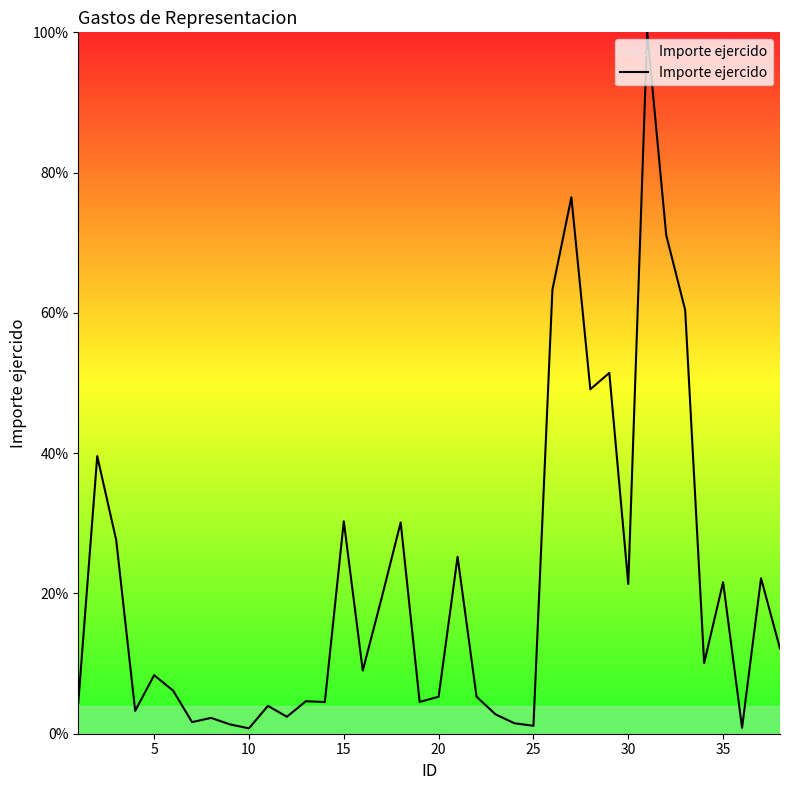

What is the greatest value displayed?

100.0